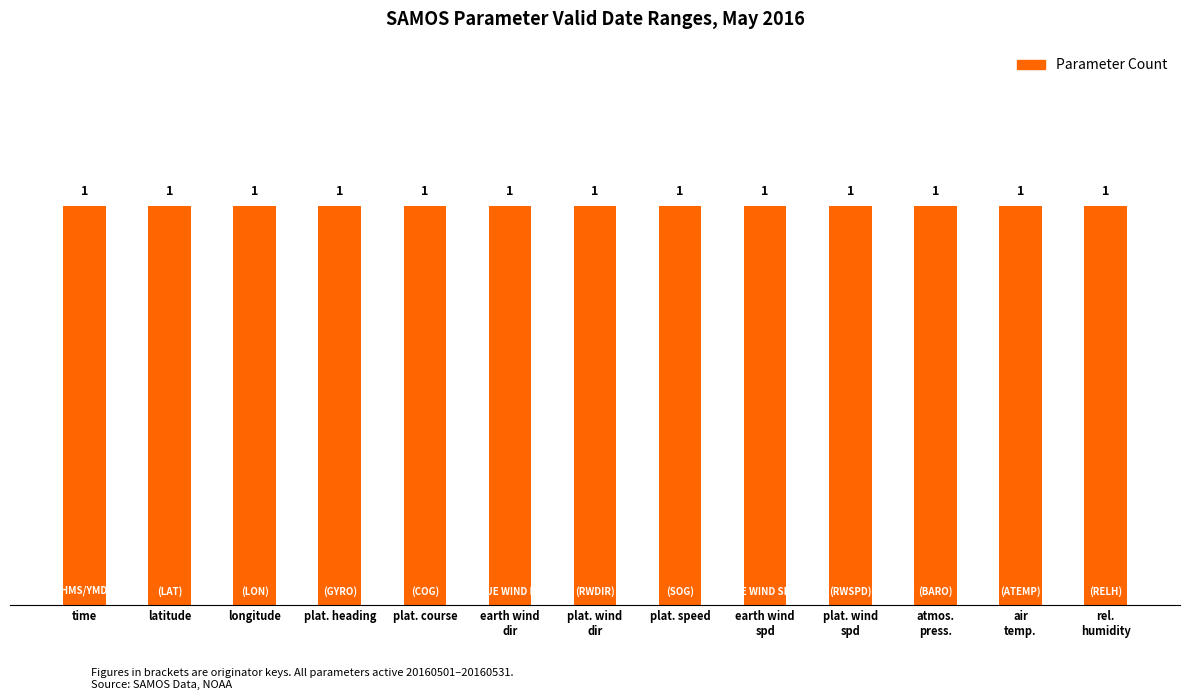

Read the valid_end_date value at platform heading.

20160531